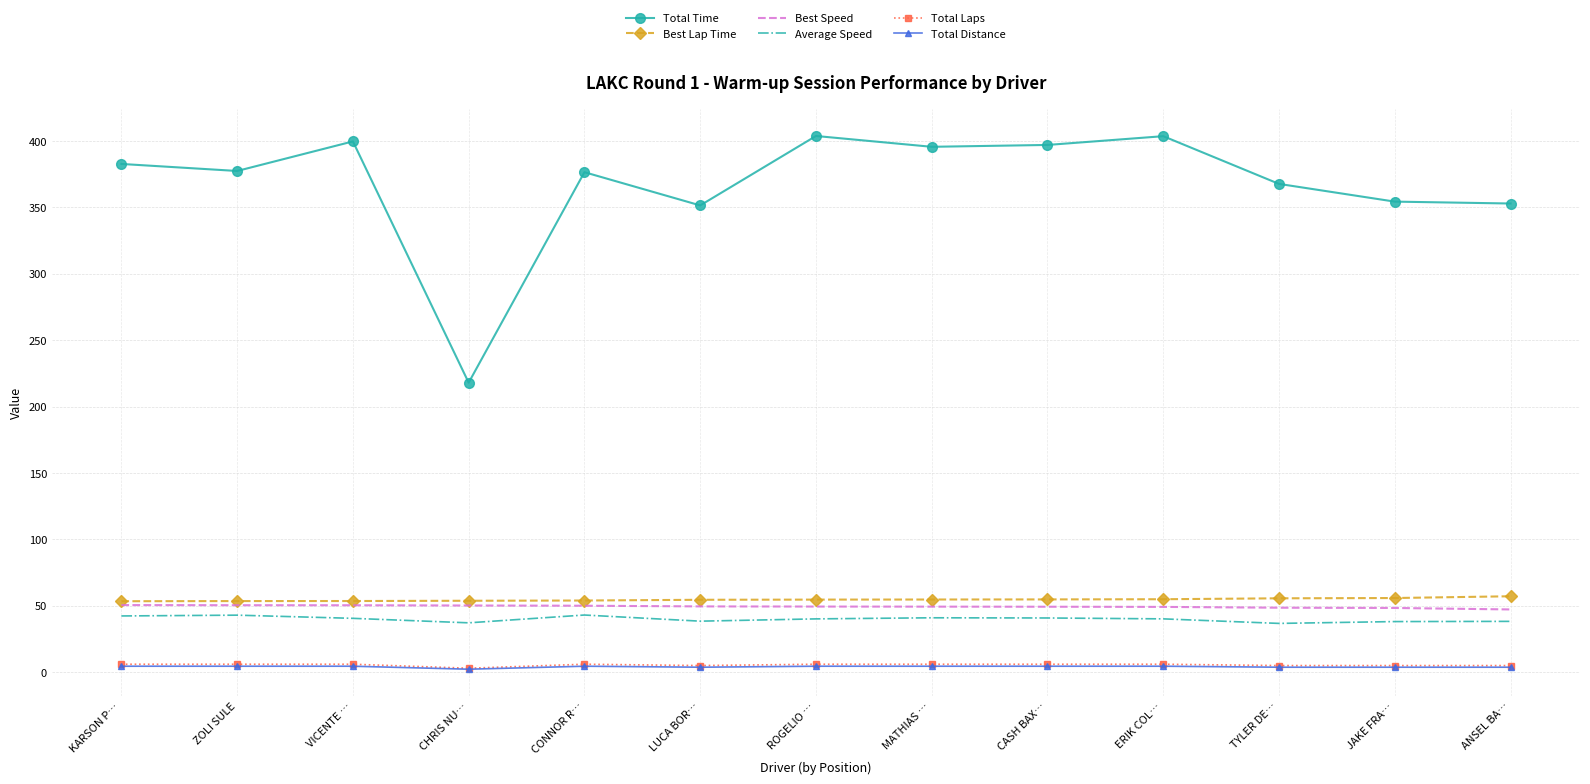

What is the maximum value for Best Speed?

50.5